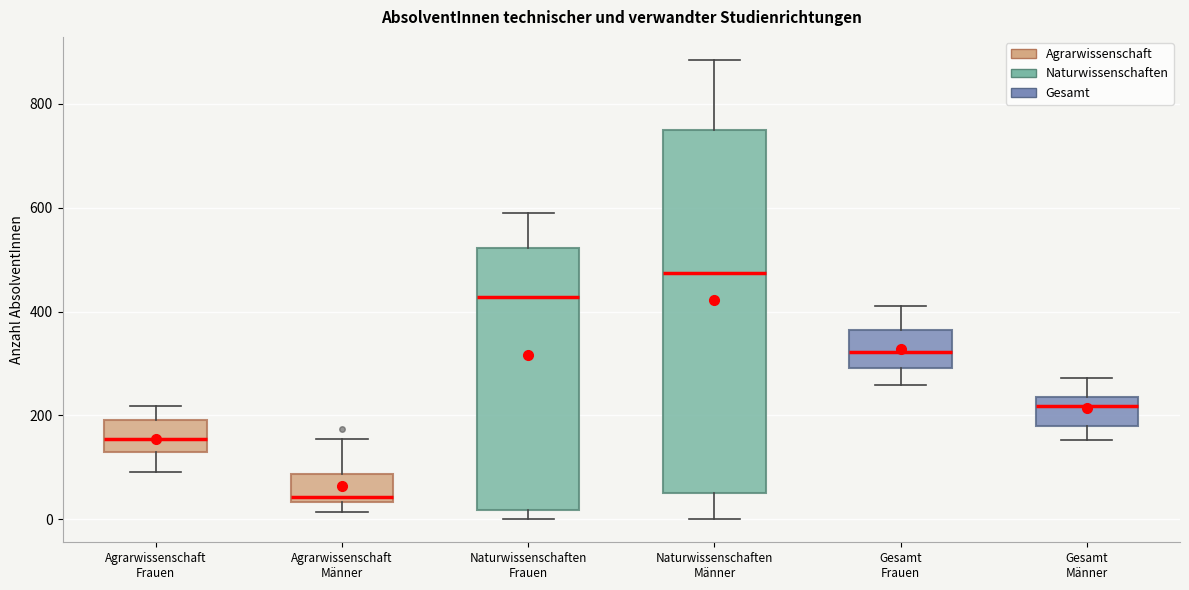

Which box's median line is the highest?

Naturwissenschaften Männer